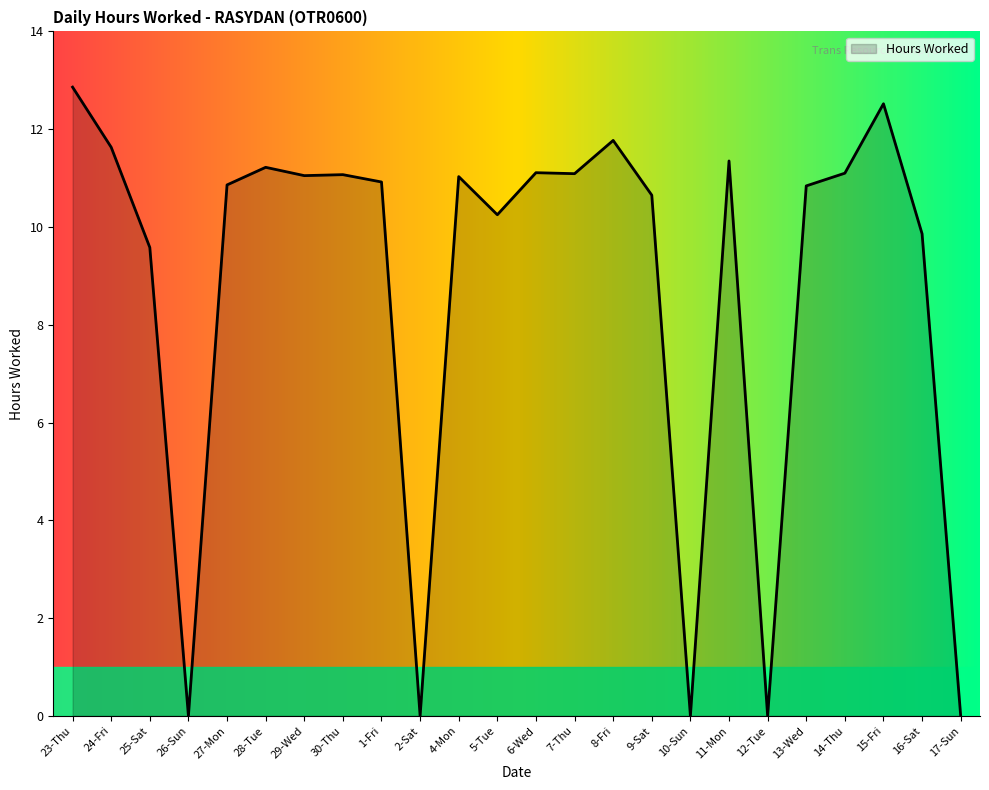

At which label is the value closest to 6?

25-Sat